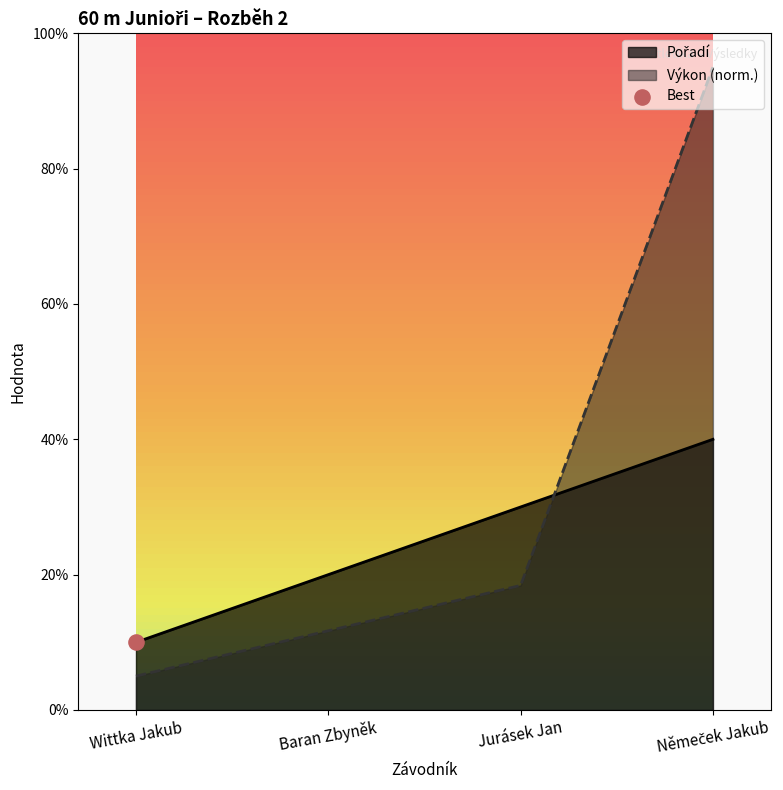

Which series contains the highest Y value?

Výkon